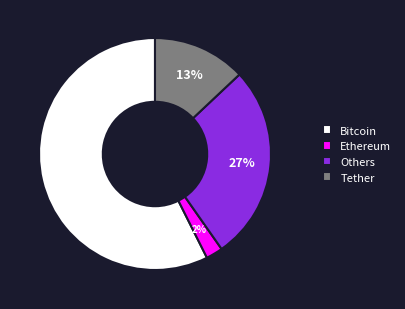

How many segments does this pie chart have?

4